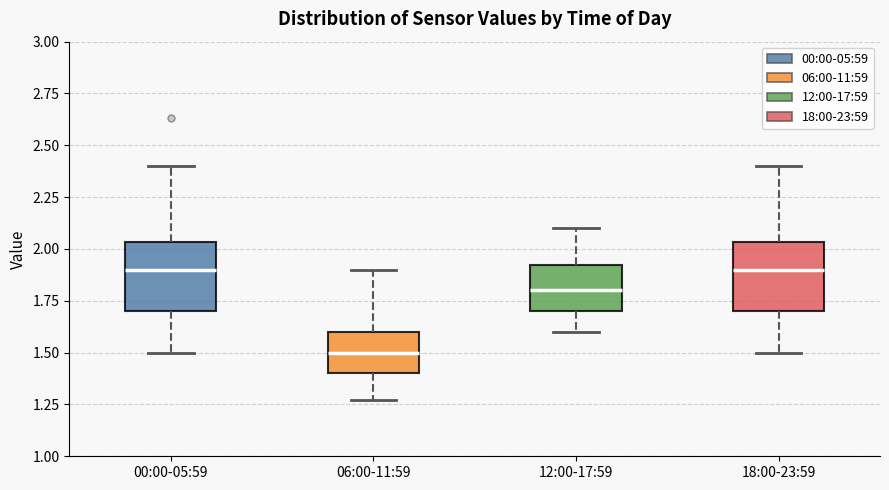

Which box's median line is the lowest?

06:00-11:59